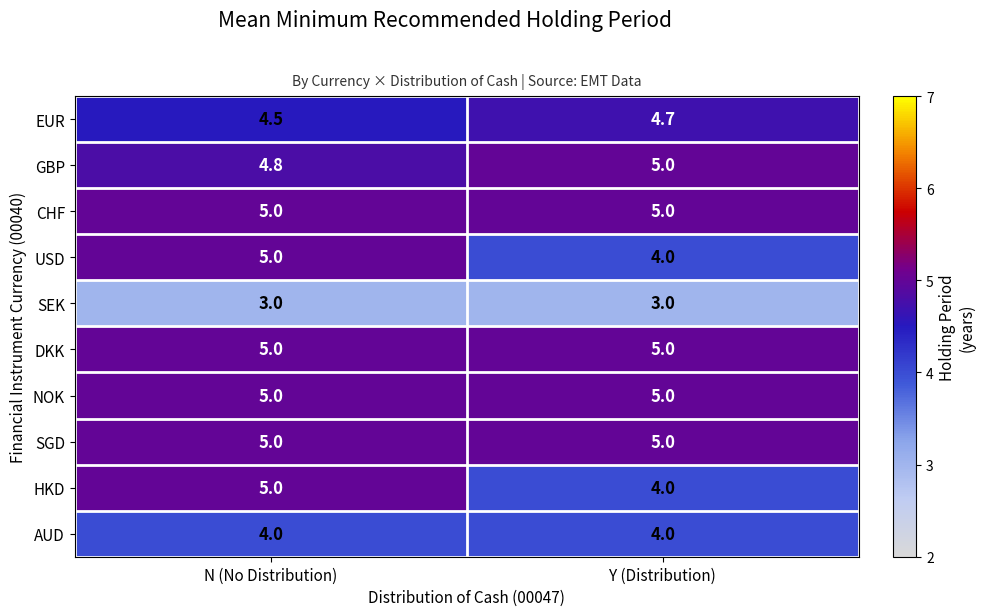

Rank the categories by GBP value from highest to lowest.

Y (Distribution), N (No Distribution)